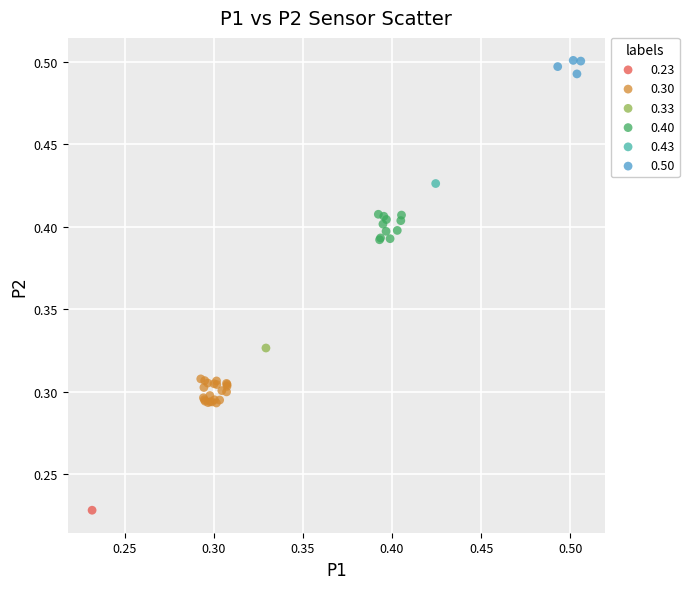

What are all the series names shown in the legend?

0.23, 0.30, 0.33, 0.40, 0.43, 0.50